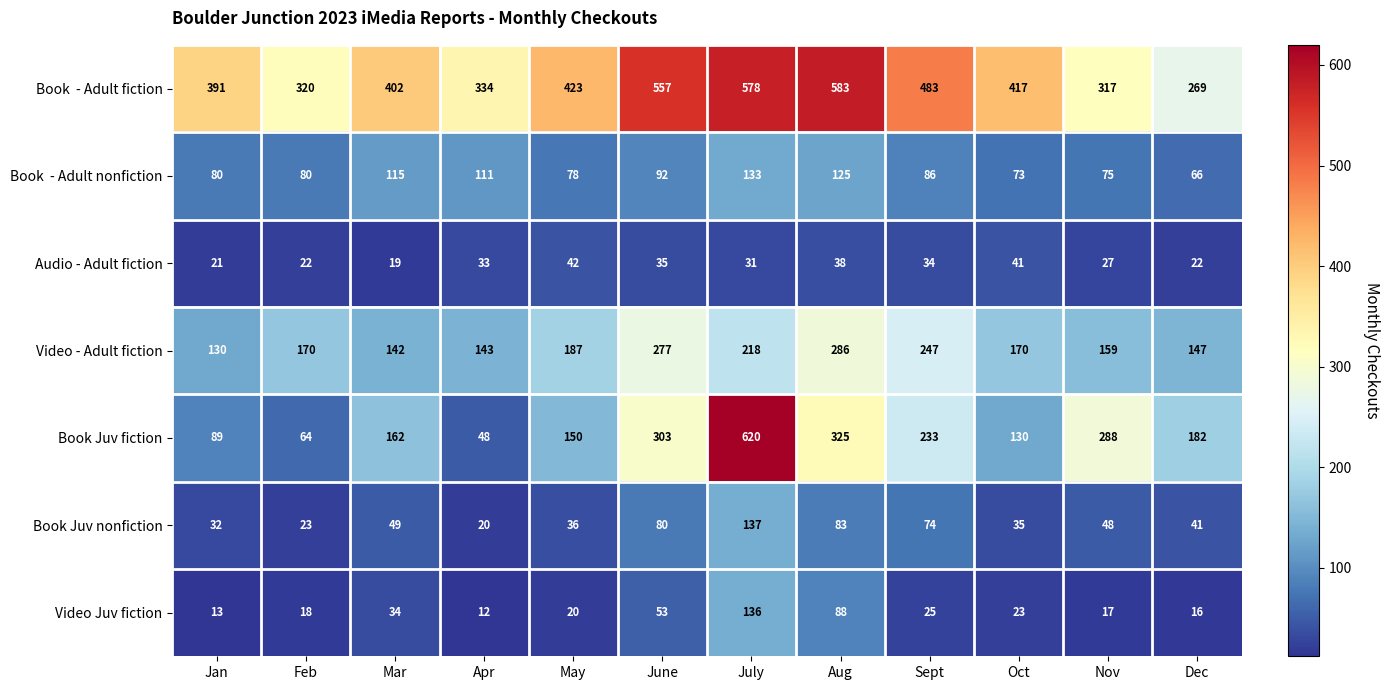

True or false: Book Juv nonfiction has a value of 56 at Jan.

False